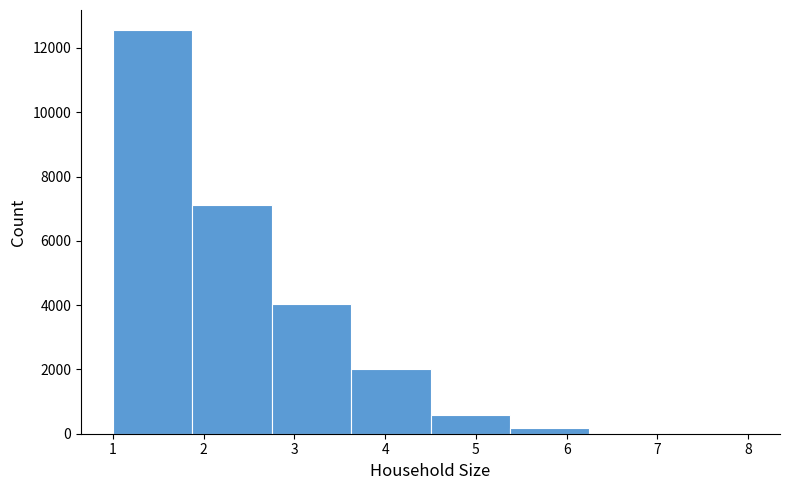

Reading left to right, transcribe this chart: for each bar, give the range it covers on the x-axis and its height. Neither the bar edges nor the heights are printed on the chart, so give them approximately, as read against the axes.

1.0 to 1.9: 12600
1.9 to 2.8: 7200
2.8 to 3.6: 4000
3.6 to 4.5: 2000
4.5 to 5.4: 600
5.4 to 6.3: under 200
6.3 to 7.1: under 200
7.1 to 8.0: under 200